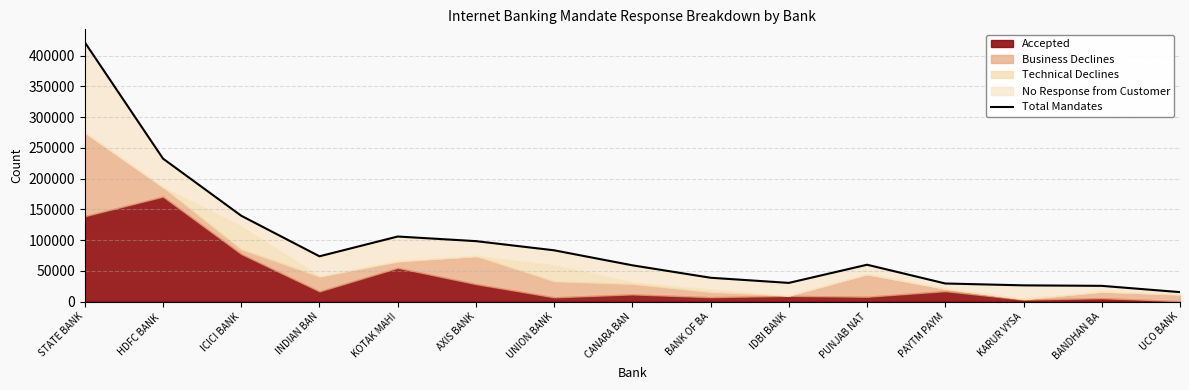

True or false: the data shows 59946 at PUNJAB NAT.

True